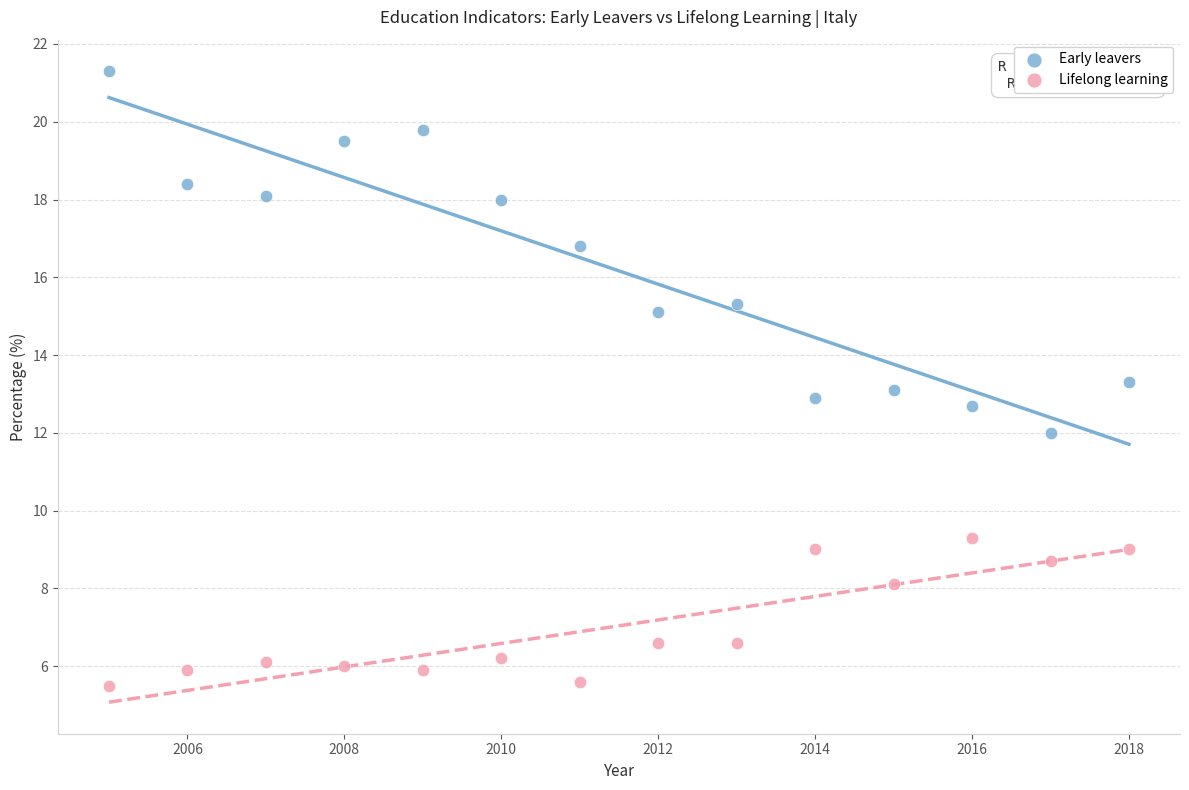

Which series contains the highest Y value?

Early leavers